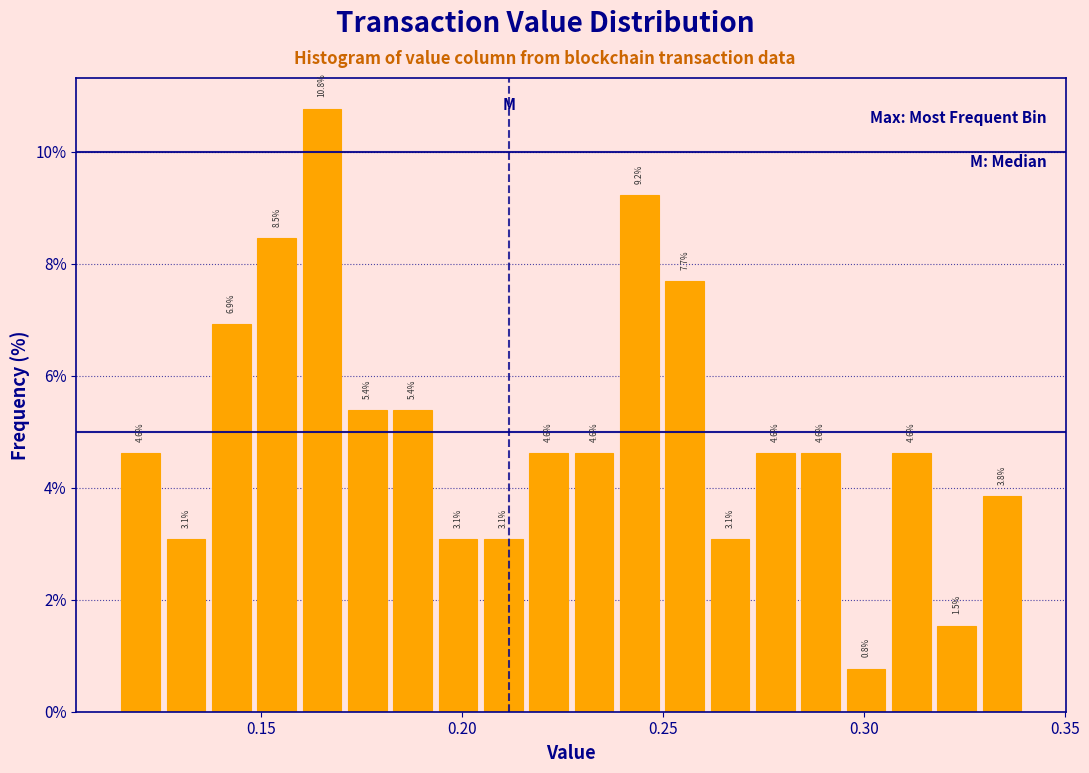

Read against the x-axis, roughly where is the centre of the tallest bar?

0.165